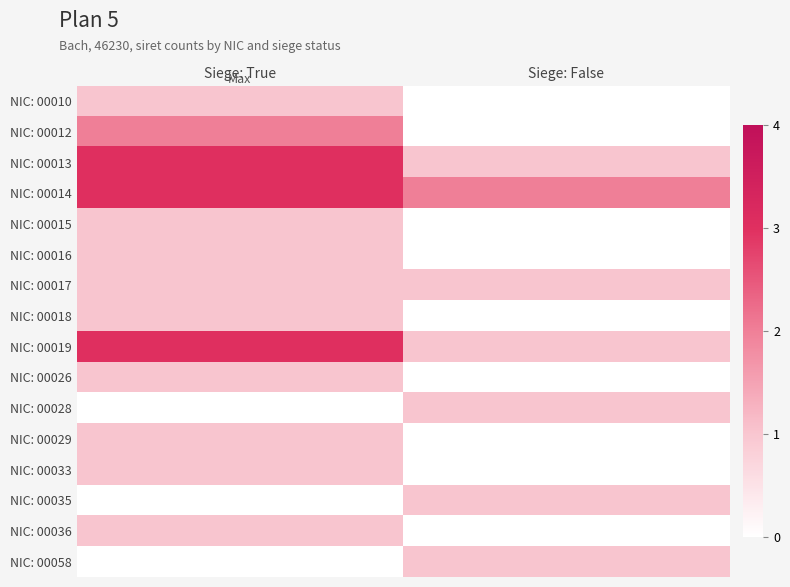

Rank the series at Siege: True from highest to lowest value.

NIC: 00013, NIC: 00014, NIC: 00019, NIC: 00012, NIC: 00010, NIC: 00015, NIC: 00016, NIC: 00017, NIC: 00018, NIC: 00026, NIC: 00029, NIC: 00033, NIC: 00036, NIC: 00028, NIC: 00035, NIC: 00058